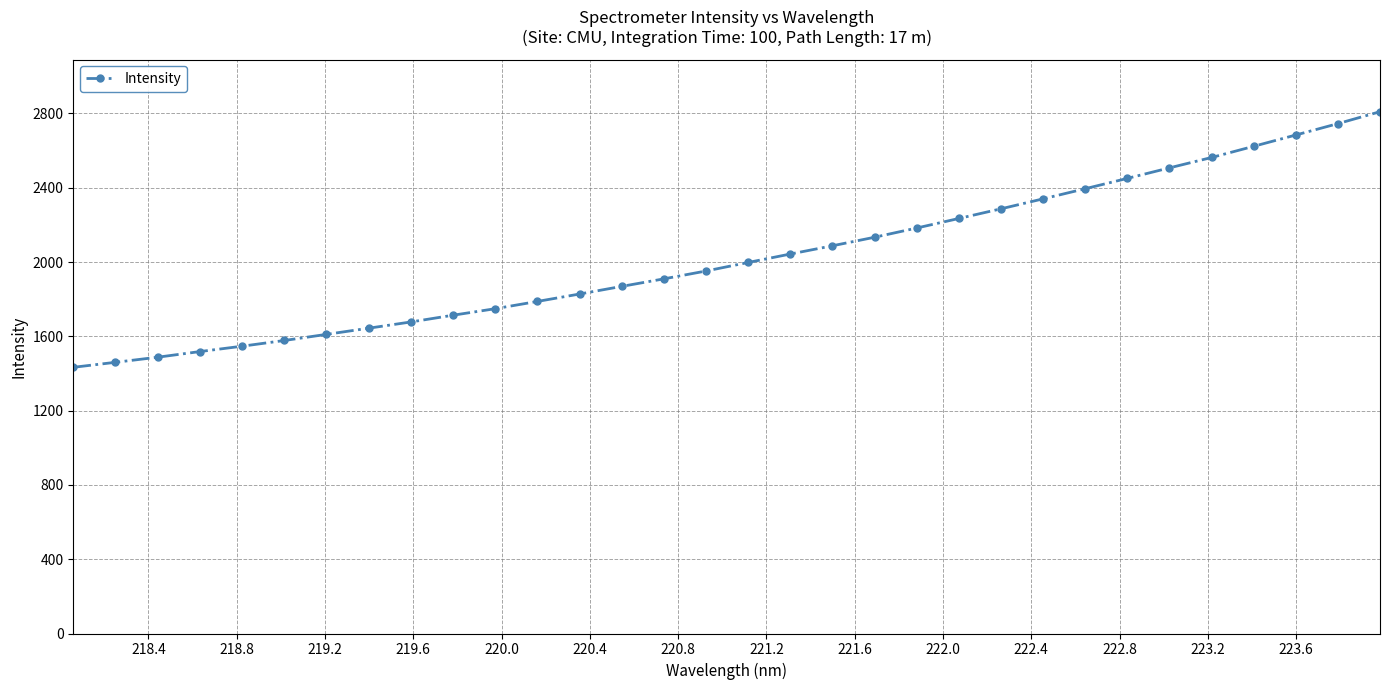

What is the value of the 24th point from the left?

2340.5